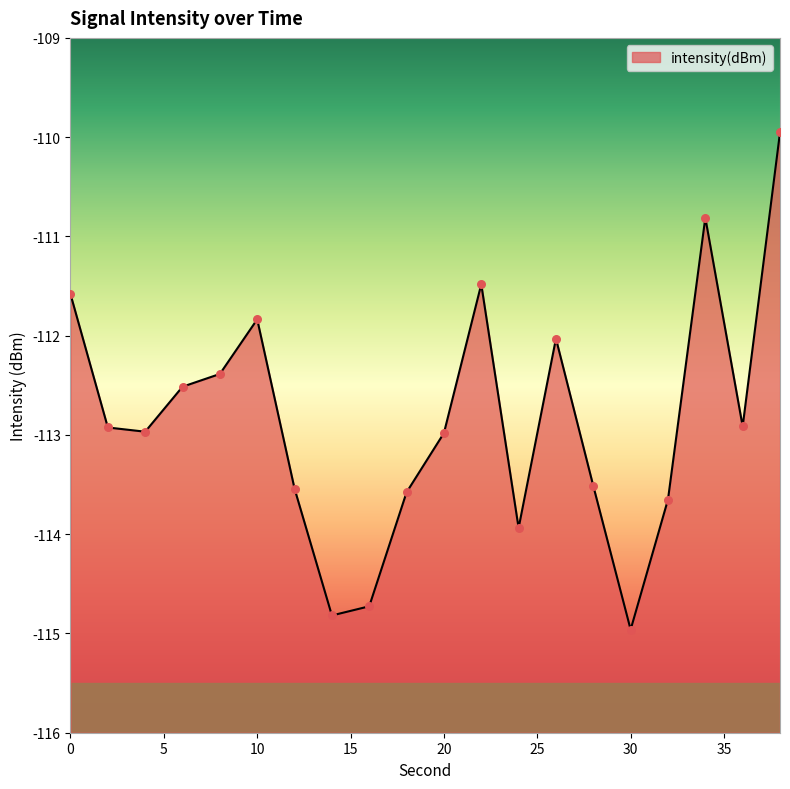

Which has a higher value, 36 or 20?

36